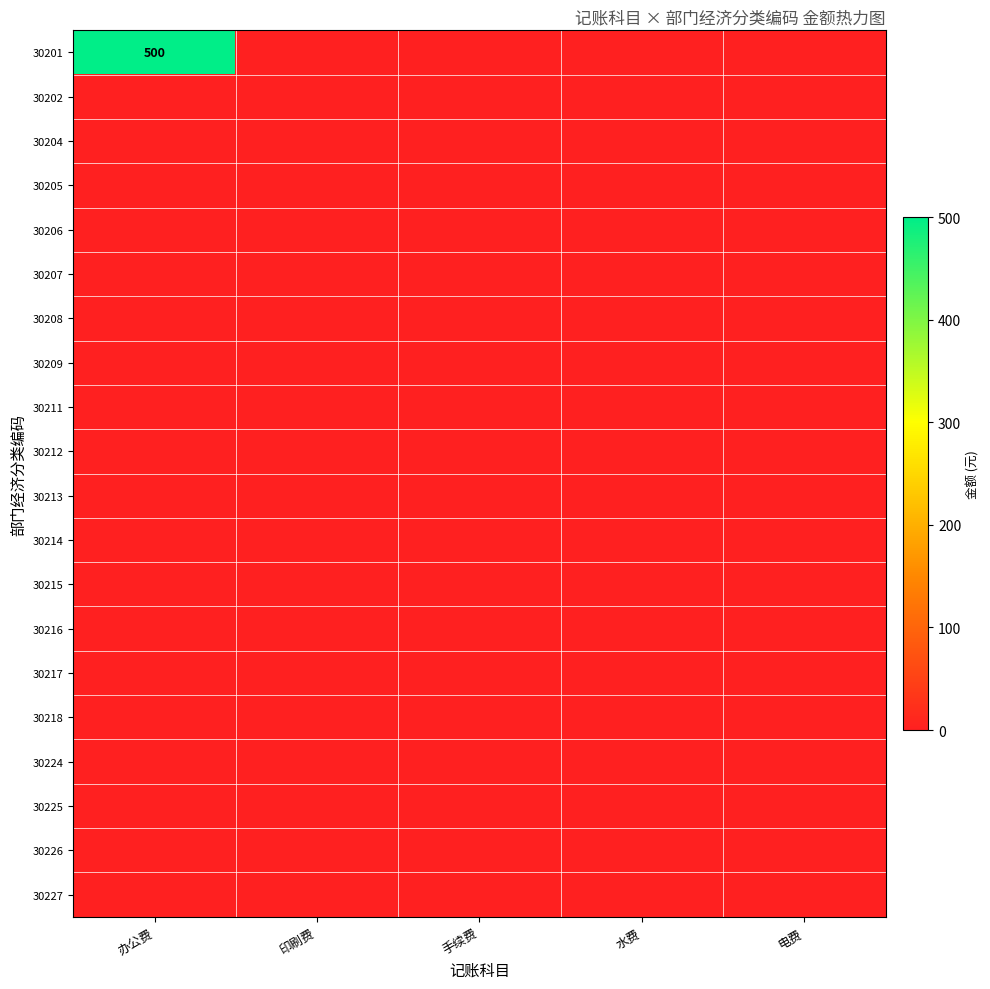

At which category is the sum across all series the highest?

办公费